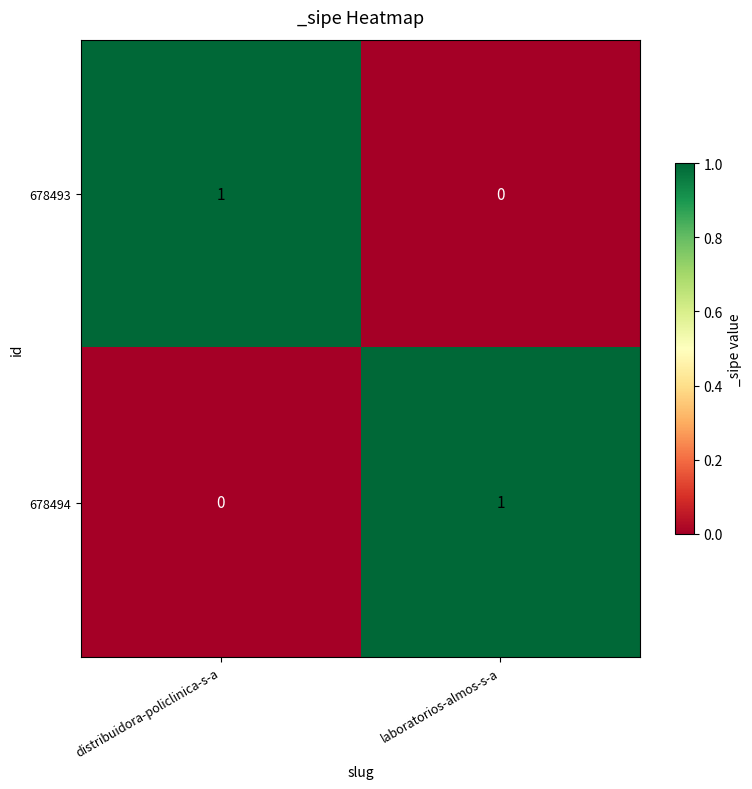

Reading left to right, list all the values displayed in this chart.

678493: 1	0
678494: 0	1